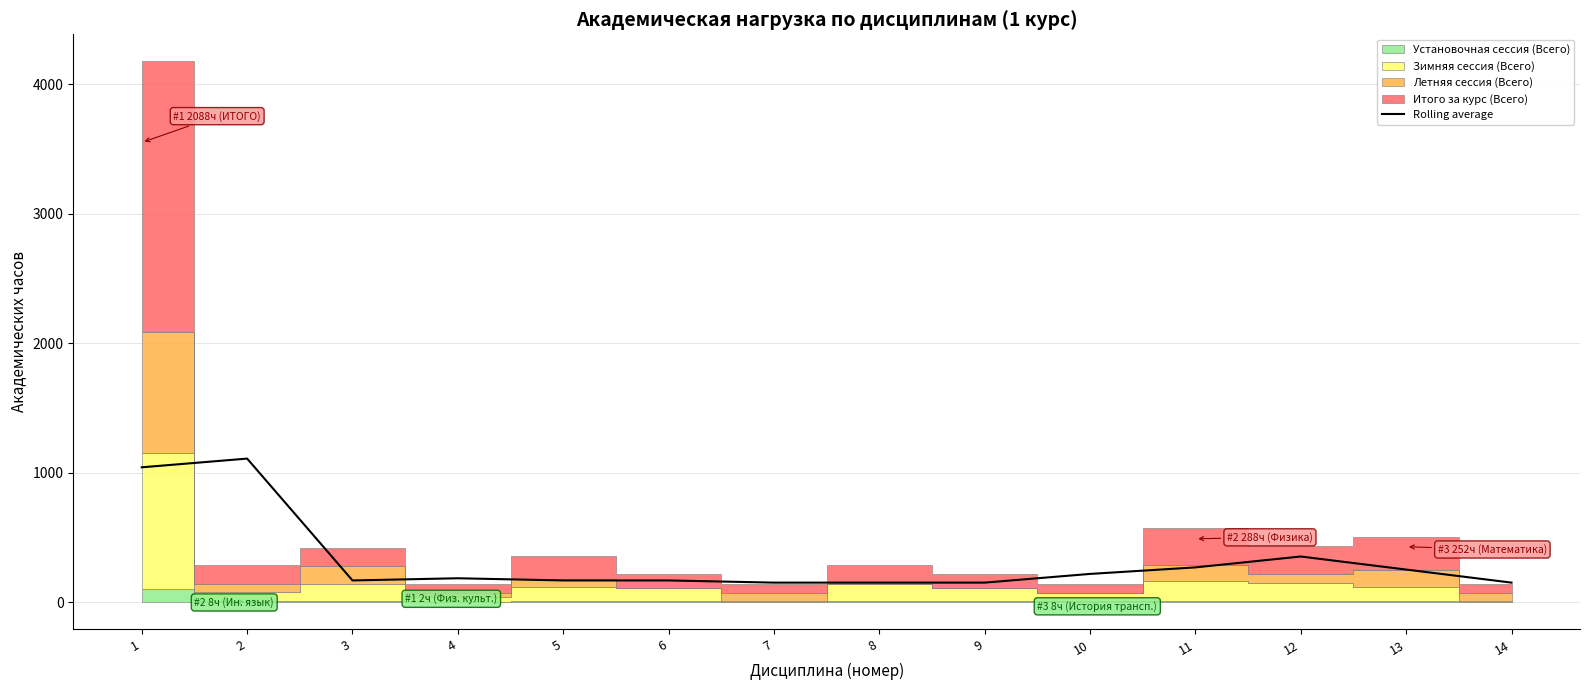

How many points are higher than both their immediate neighbors (excluding endpoints)?

3